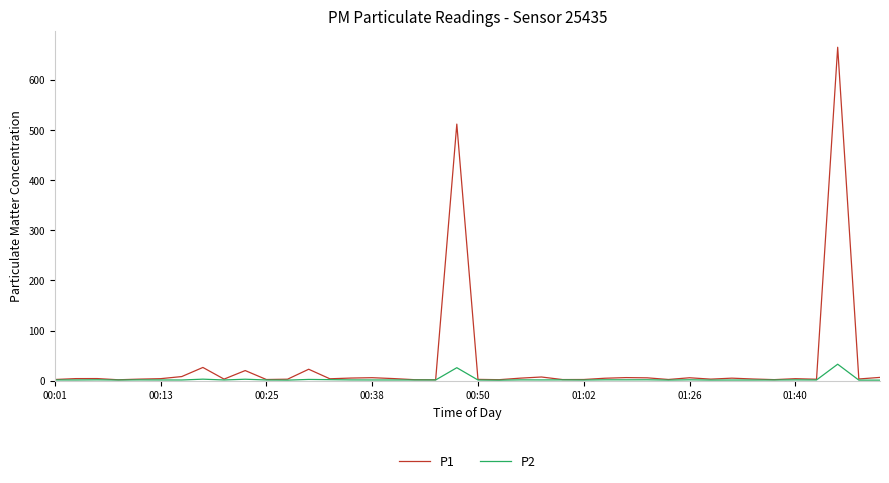

Which series has the largest range (max minus min)?

P1